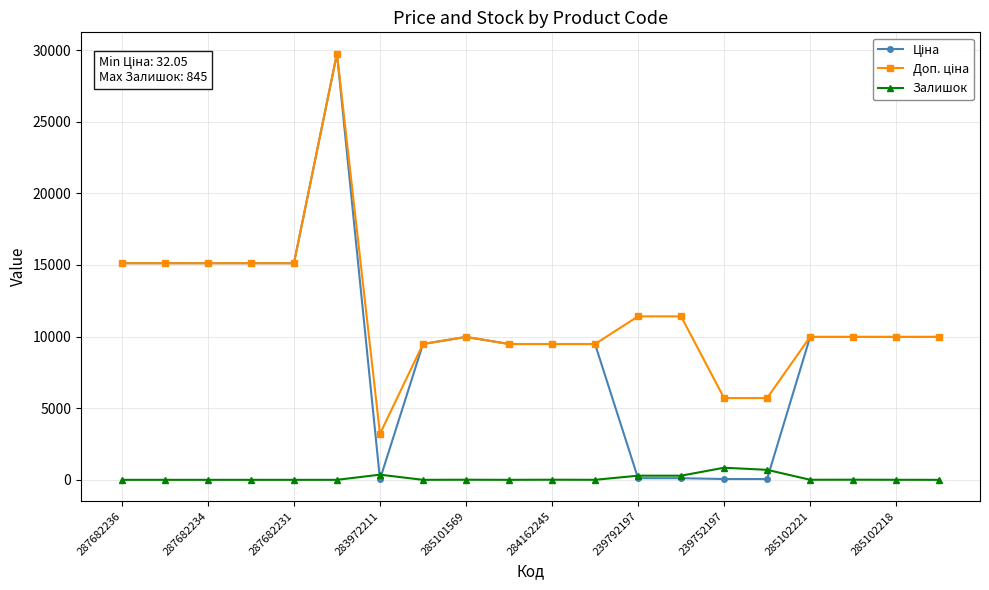

At how many categories does at least one series exceed 4819?

19